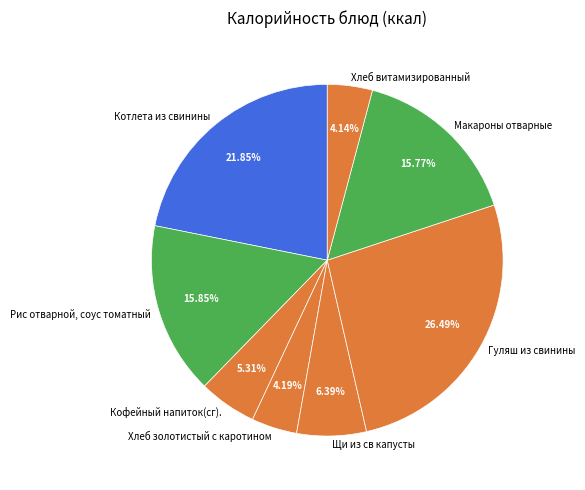

To the nearest percent, what is the average slice percentage?

12%